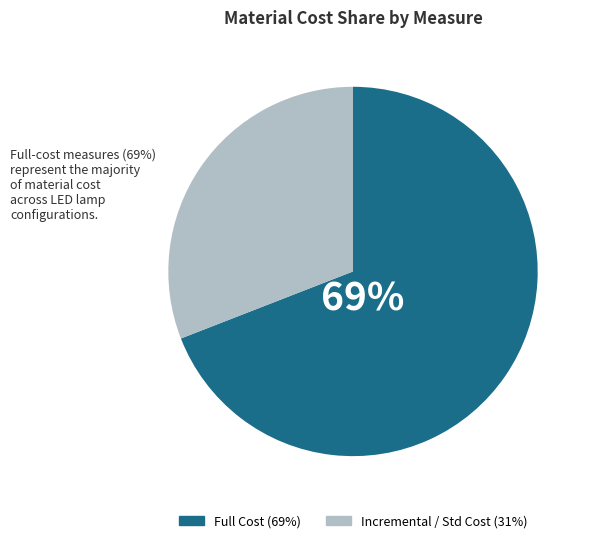

Is there any slice that represents more than half of the pie?

Yes